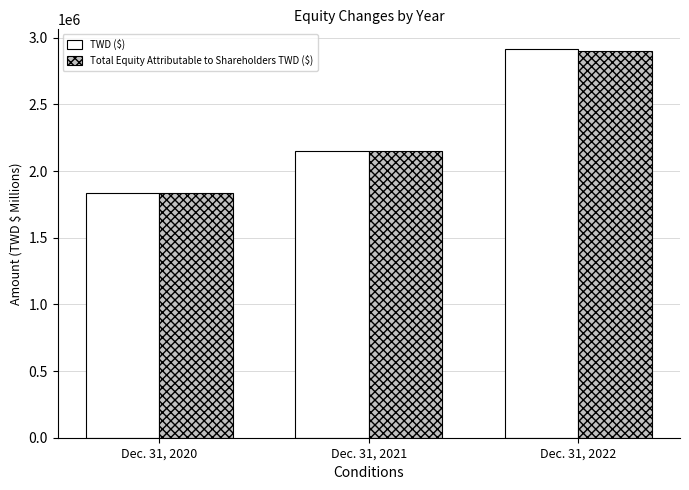

Between Dec. 31, 2020 and Dec. 31, 2022, which series saw the biggest shift?

TWD ($)